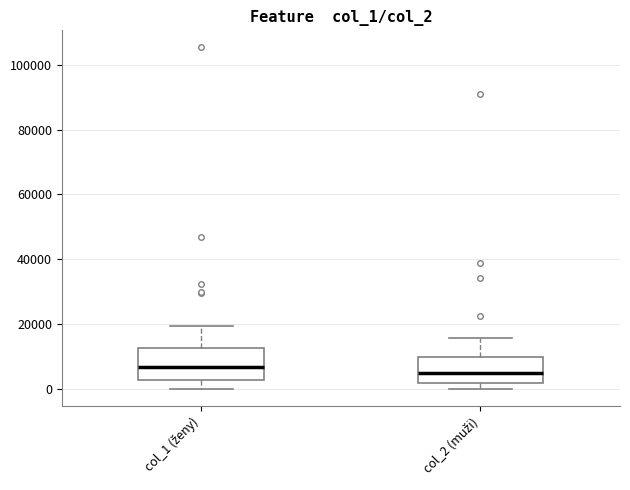

Reading left to right, transcribe this box plot: for each box, give where its median line is, the range the box spans, and where its two whiskers end, as read against the y-axis. The values are not printed on the chart, so give them approximately, as read against the axis.

col_1 (ženy): median 6000, box 2000 to 12000, whiskers 0 to 20000
col_2 (muži): median 4000, box 2000 to 10000, whiskers 0 to 16000